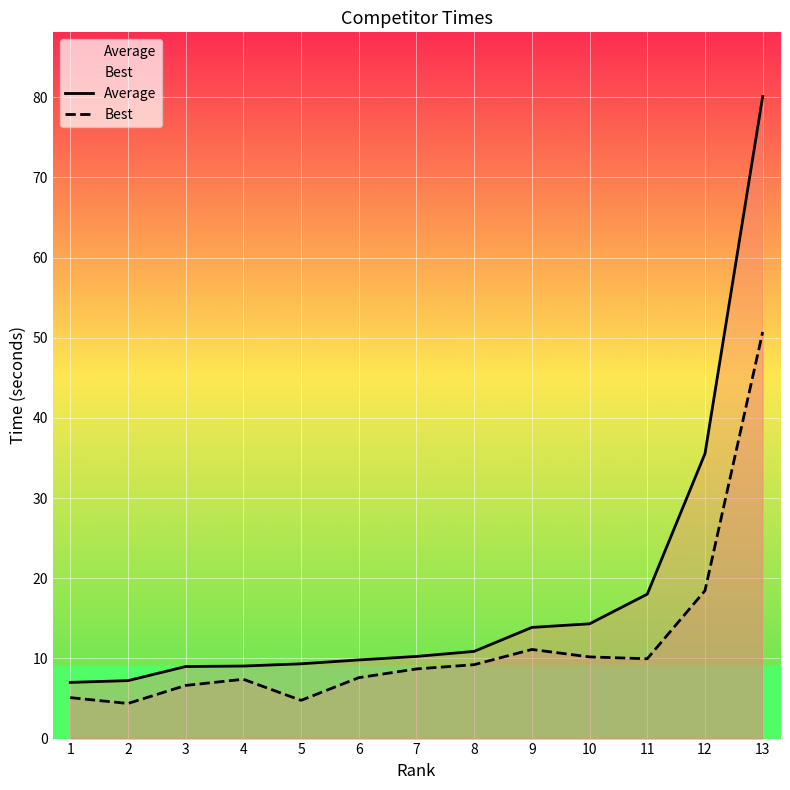

How many series are shown in this chart?

2